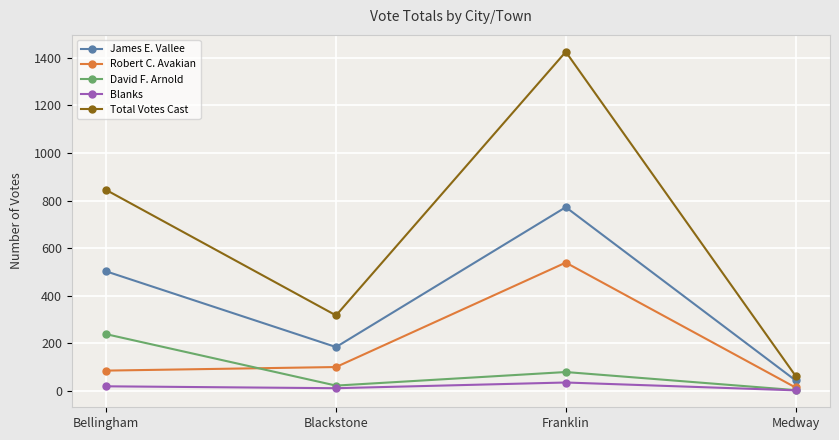

True or false: Total Votes Cast has more than 0 points higher than both neighbors.

True